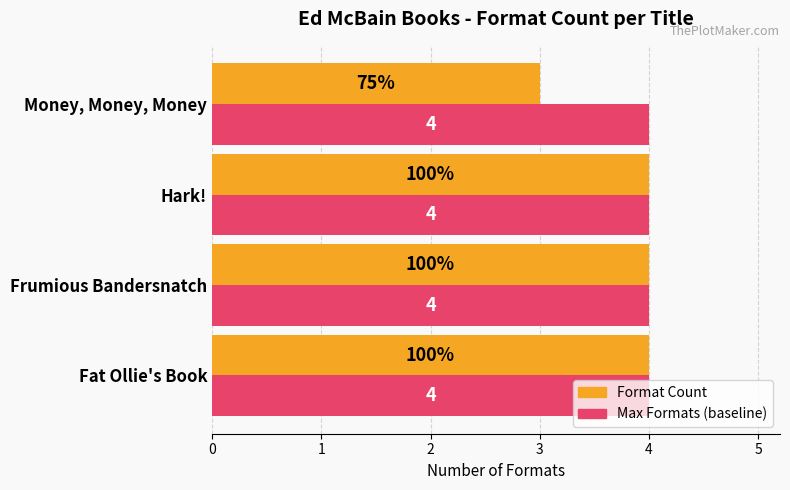

Which label corresponds to the smallest value in the chart?

Money, Money, Money